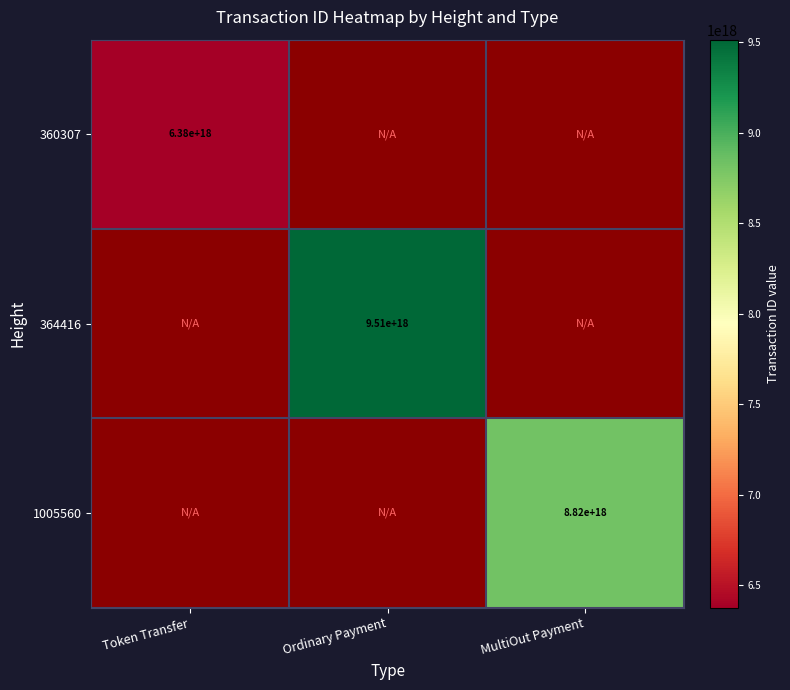

Between Token Transfer and Ordinary Payment, which is larger?

Ordinary Payment